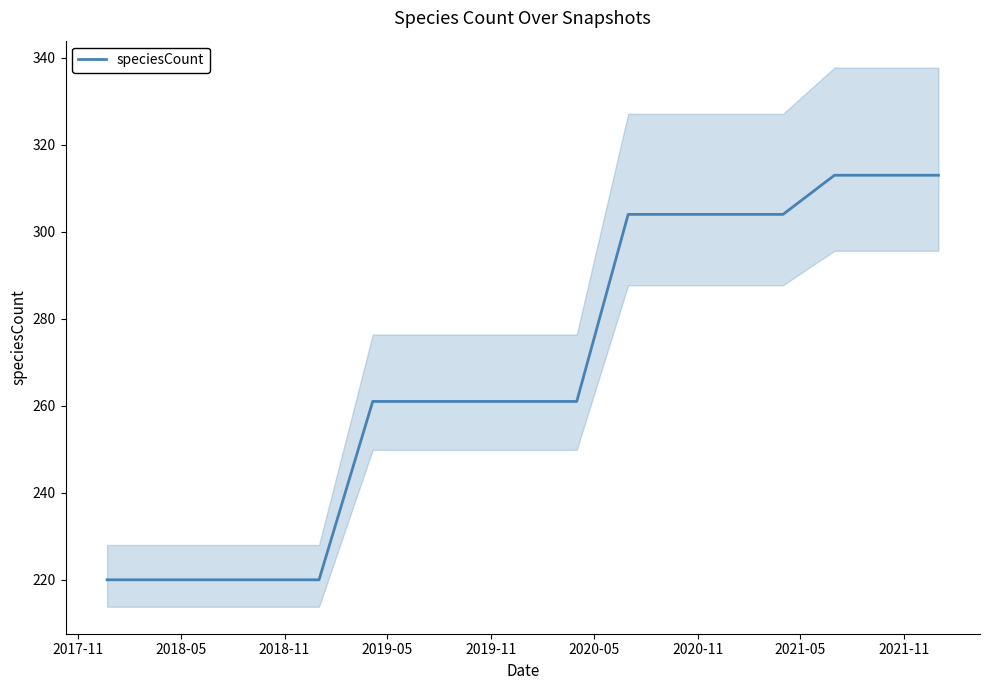

What is the average value?

268